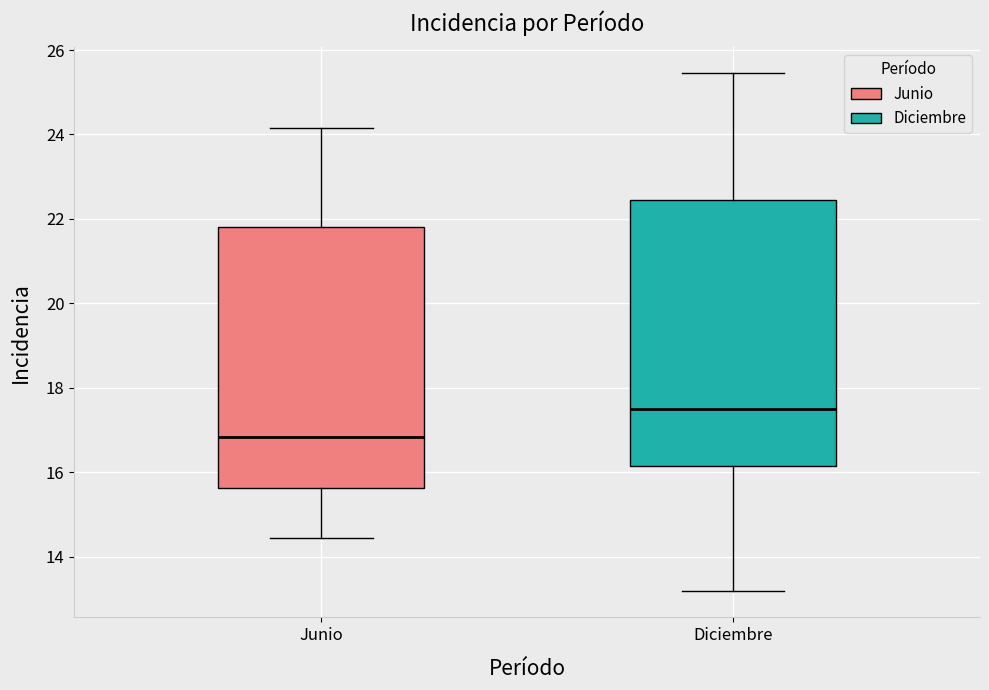

Reading left to right, transcribe this box plot: for each box, give where its median line is, the range the box spans, and where its two whiskers end, as read against the y-axis. The values are not printed on the chart, so give them approximately, as read against the axis.

Junio: median 16.8, box 15.6 to 21.8, whiskers 14.4 to 24.2
Diciembre: median 17.6, box 16.2 to 22.4, whiskers 13.2 to 25.4